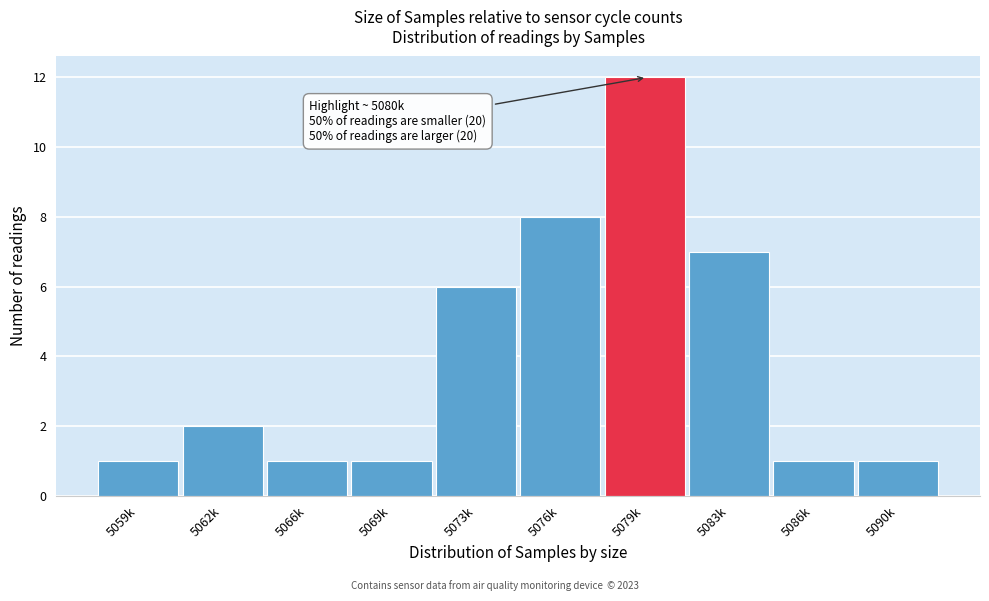

Reading left to right, list all the values displayed in this chart.

5059k=1	5062k=2	5066k=1	5069k=1	5073k=6	5076k=8	5079k=12	5083k=7	5086k=1	5090k=1